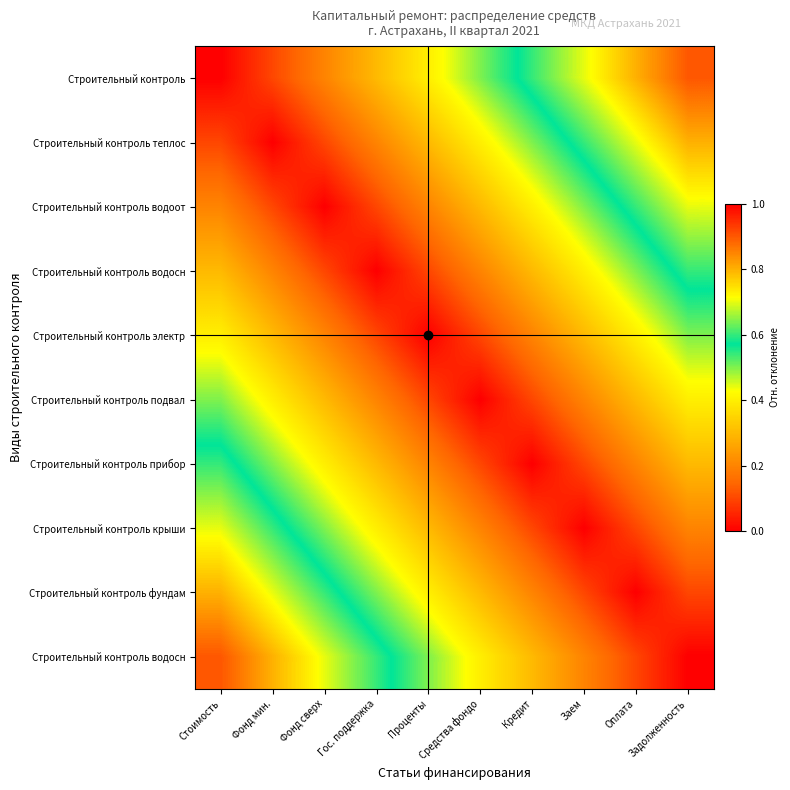

How many series are shown in this chart?

10